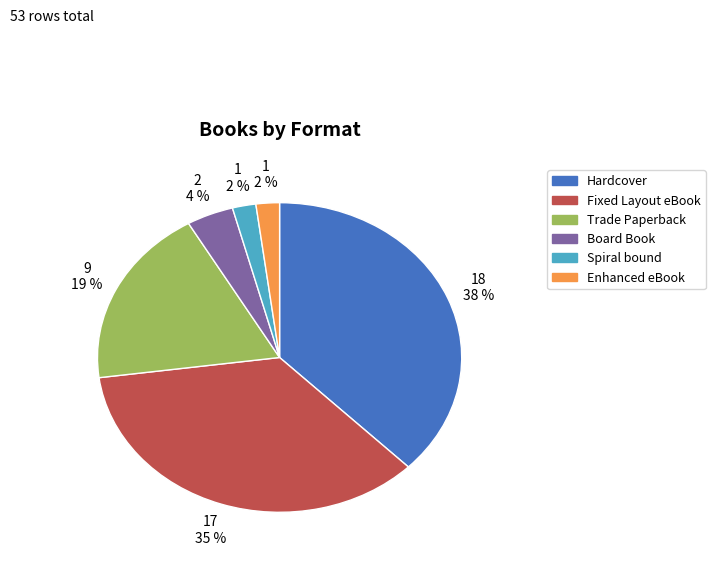

True or false: Enhanced eBook accounts for 10% of the total.

False